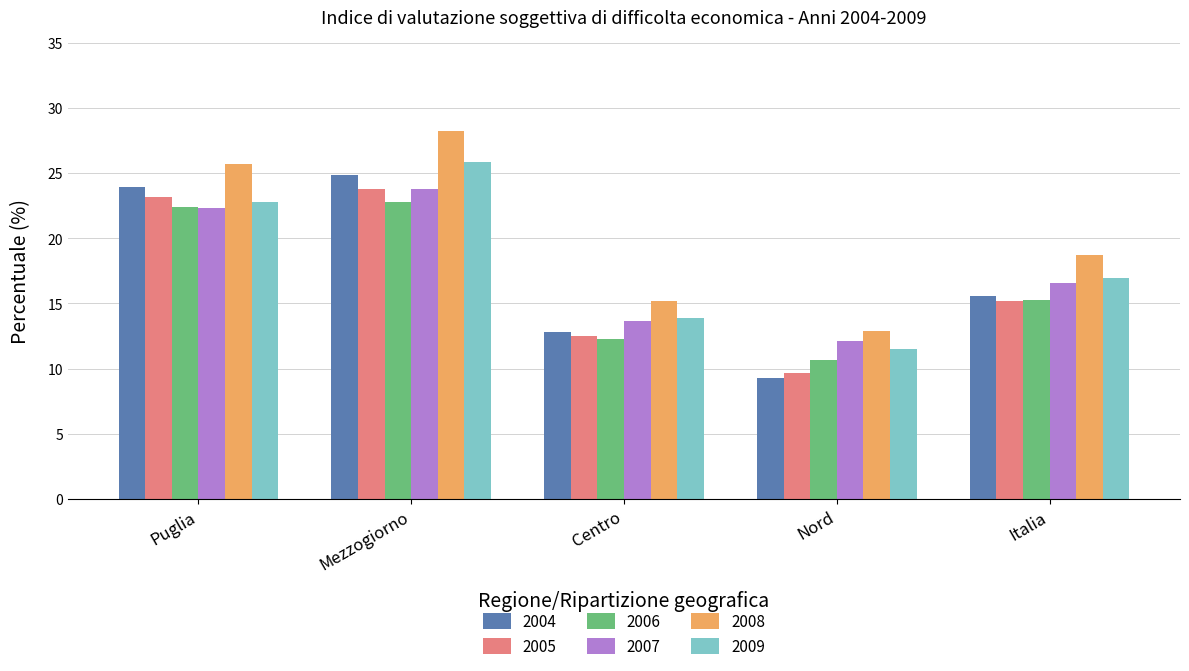

What is the spread (max minus min) of values at Italia?

3.5